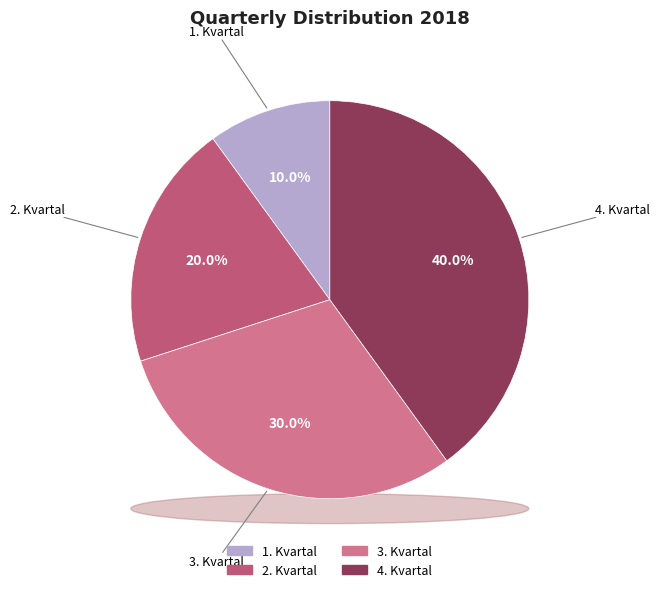

To the nearest percent, what is the average slice percentage?

25%